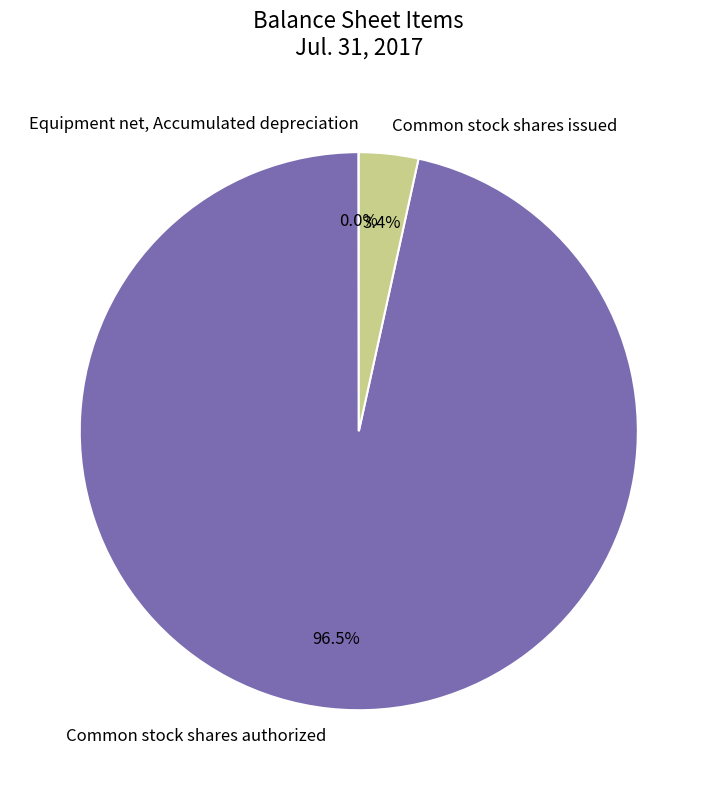

Between Common stock shares authorized and Common stock shares issued, which is larger?

Common stock shares authorized